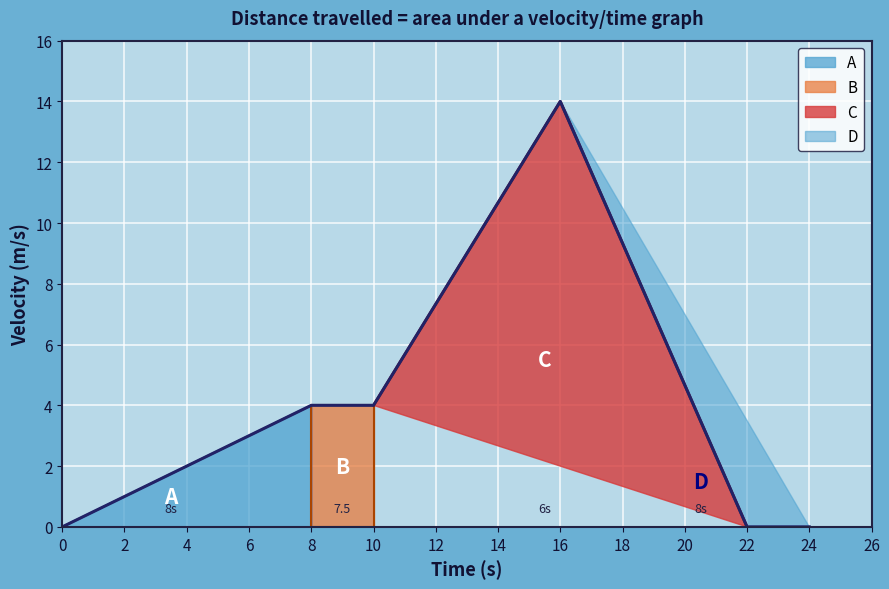

Is it true that D equals 4 at 10?

False